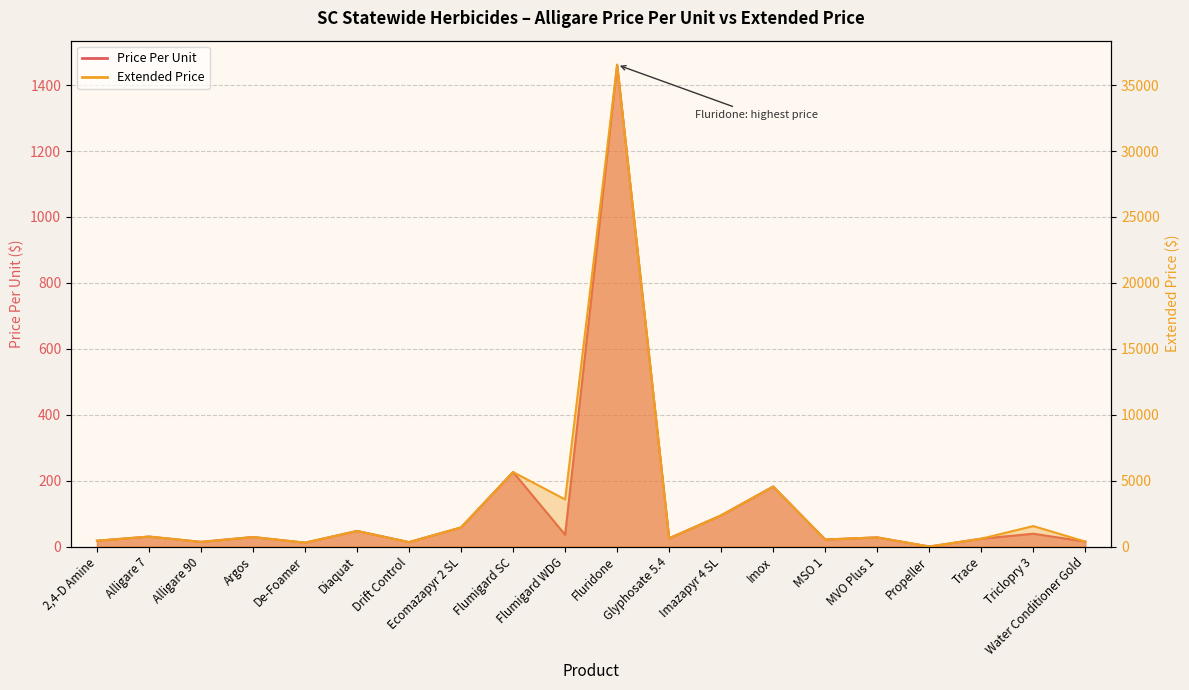

What position from the right is Imox?

7